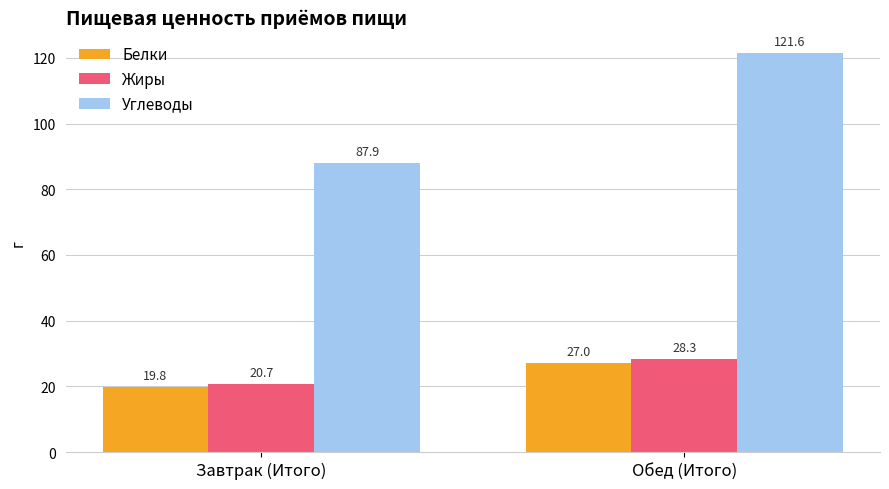

Reading left to right, what are all the values shown in this chart?

Белки: 19.8	27.0
Жиры: 20.7	28.3
Углеводы: 87.9	121.6